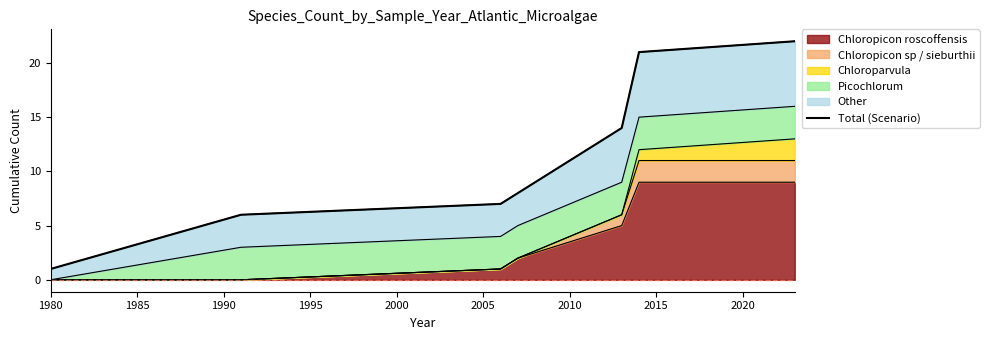

What is the average value?

11